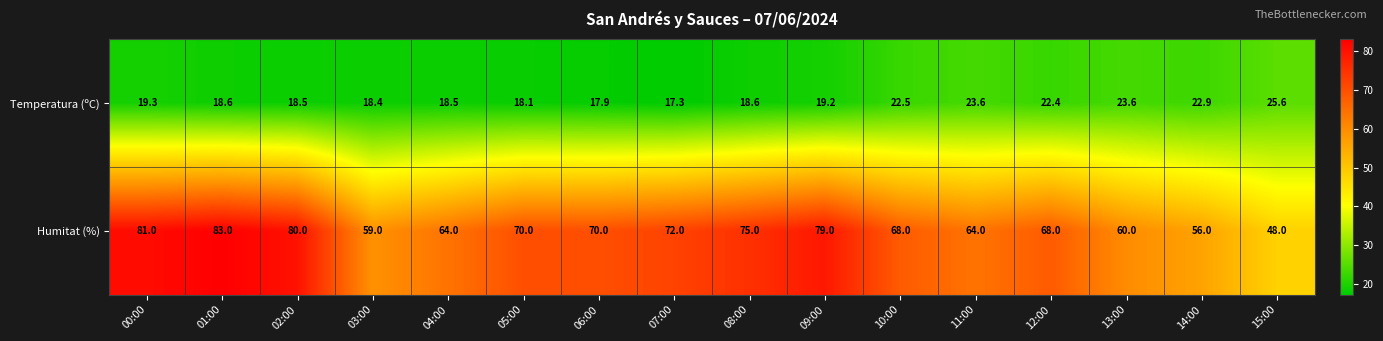

At which label does Temperatura (ºC) first exceed 19?

00:00